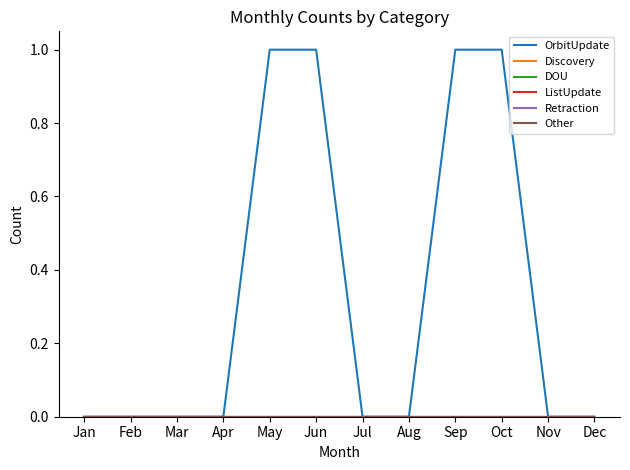

The OrbitUpdate series shows 0 at Dec. True or false?

True